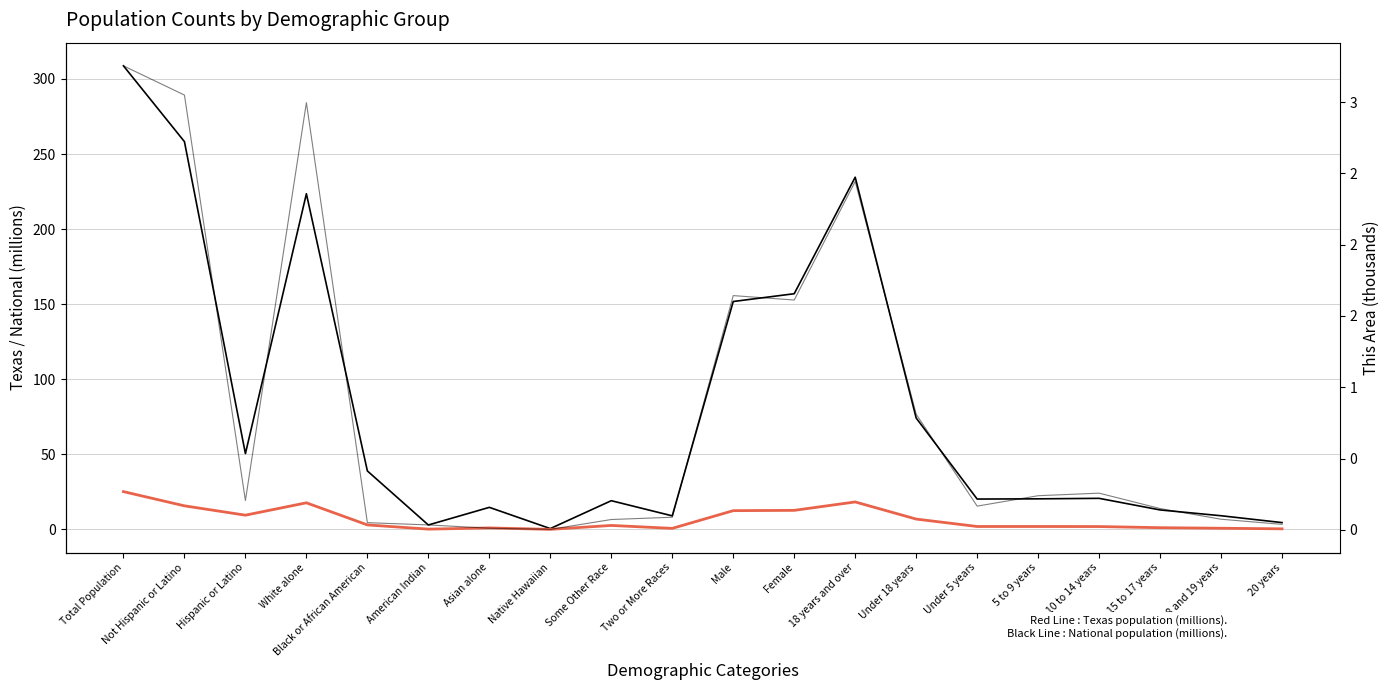

Reading left to right, list all the values displayed in this chart.

National (millions): 308.7	258.3	50.5	223.6	38.9	2.9	14.7	0.5	19.1	9.0	151.8	157.0	234.6	74.2	20.2	20.3	20.7	13.0	9.1	4.5
Texas (millions): 25.1	15.7	9.5	17.7	3.0	0.2	1.0	0.0	2.6	0.7	12.5	12.7	18.3	6.9	1.9	1.9	1.9	1.1	0.8	0.4
This Area (thousands): 3.3	3.0	0.2	3.0	0.1	0.0	0.0	0.0	0.1	0.1	1.6	1.6	2.4	0.8	0.2	0.2	0.3	0.1	0.1	0.0